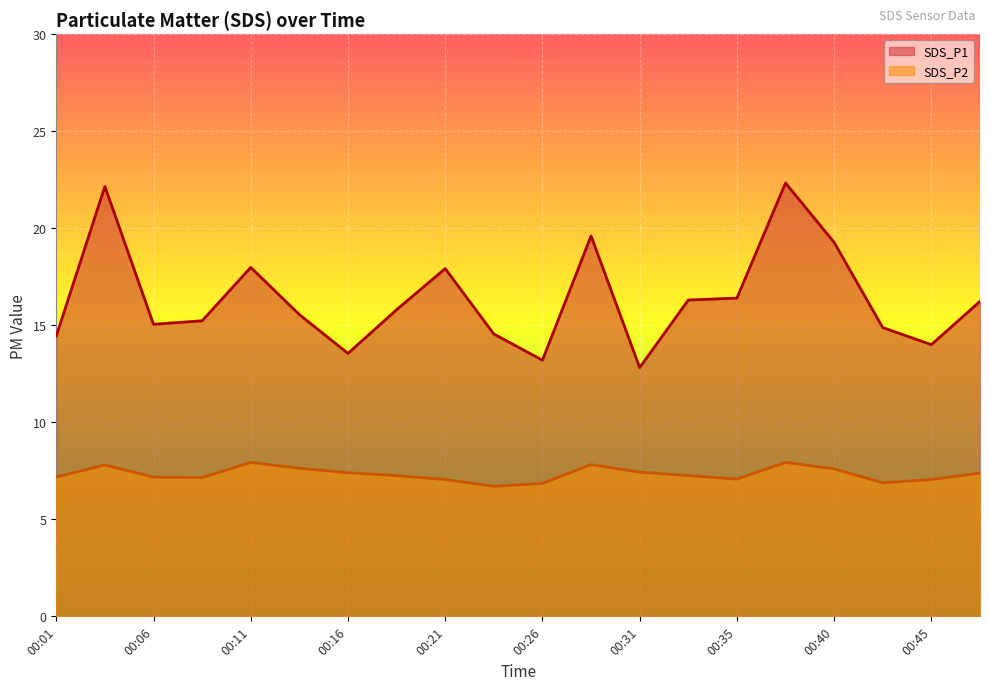

What is the minimum value for SDS_P2?

6.7